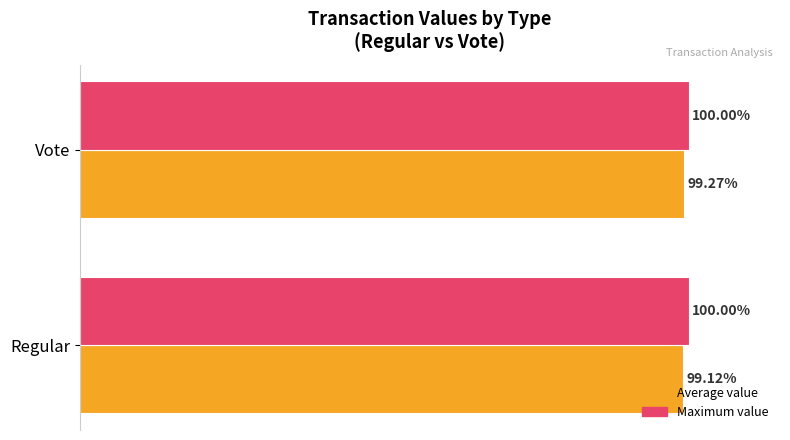

Which category has the highest value in the Average value series?

Vote